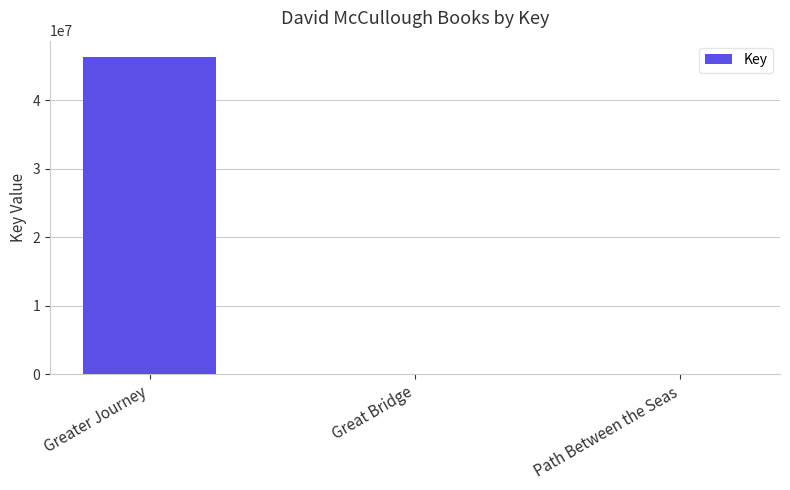

Are the bars horizontal?

No